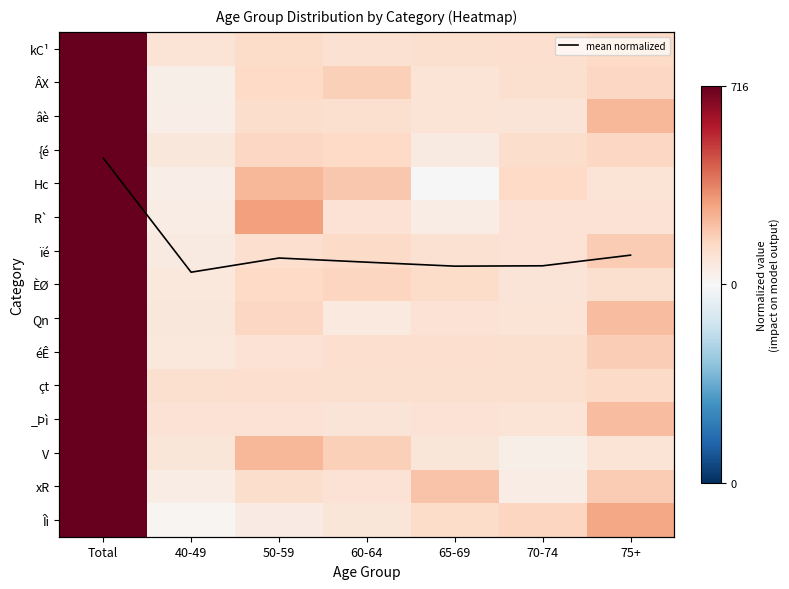

At which category is the sum across all series the highest?

Total